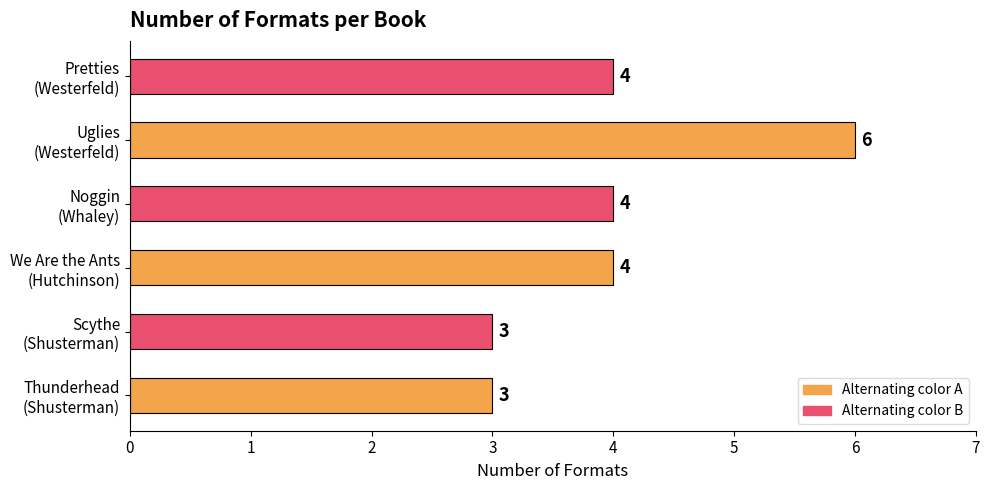

How many values are between 3 and 4?

5